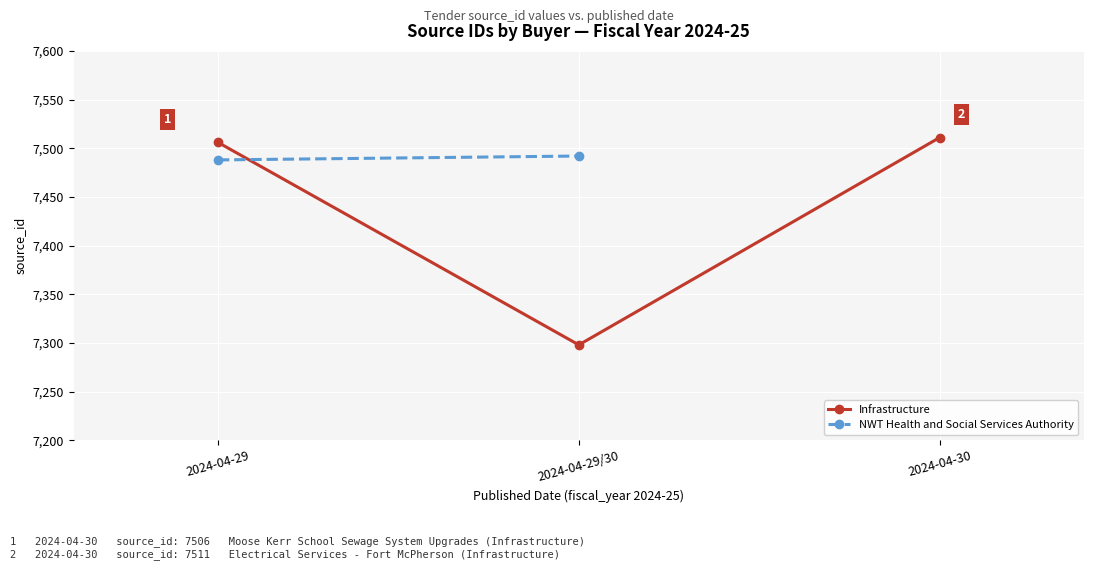

What is the minimum value shown in the chart?

7298